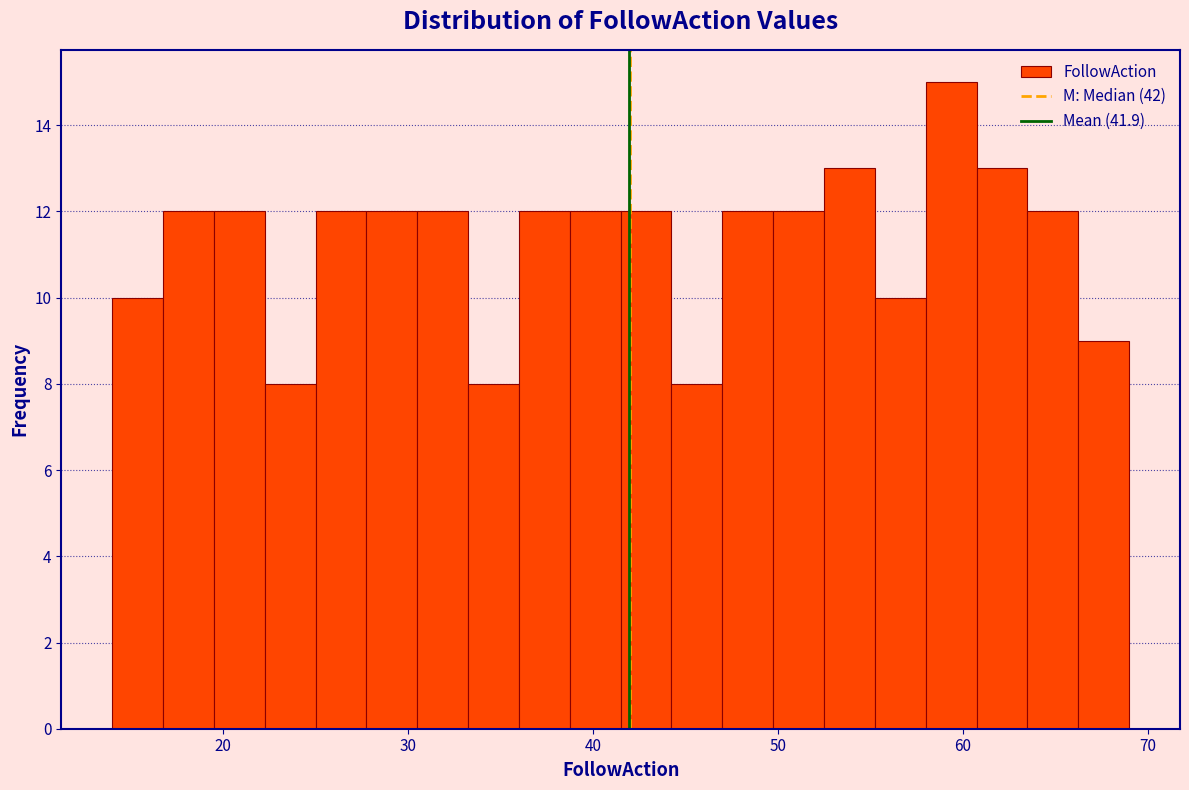

Read against the x-axis, roughly where is the centre of the tallest bar?

59